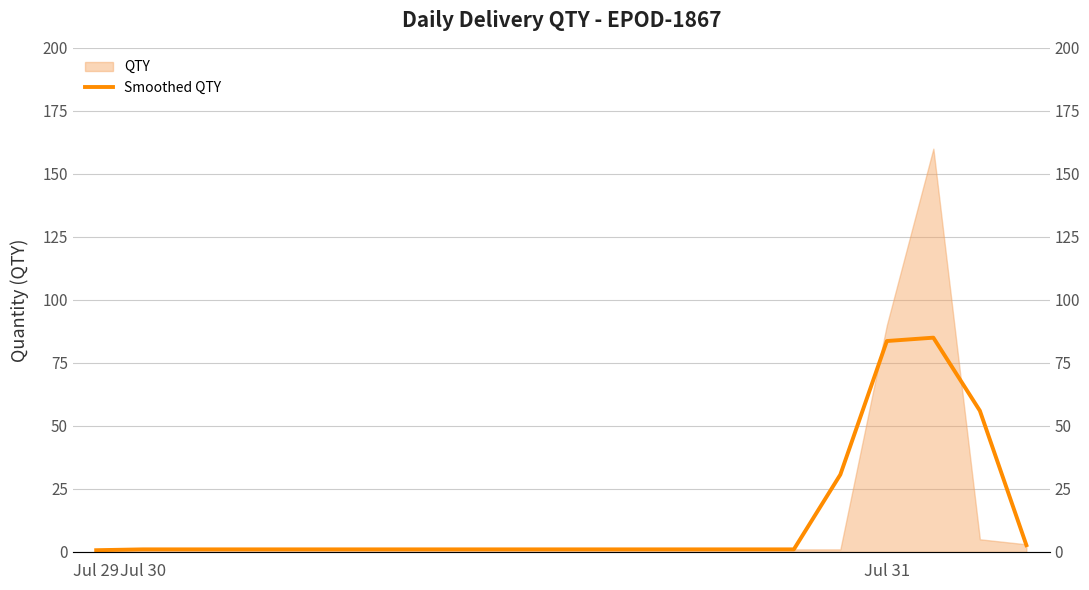

The value at 11 is 1.0. True or false?

True